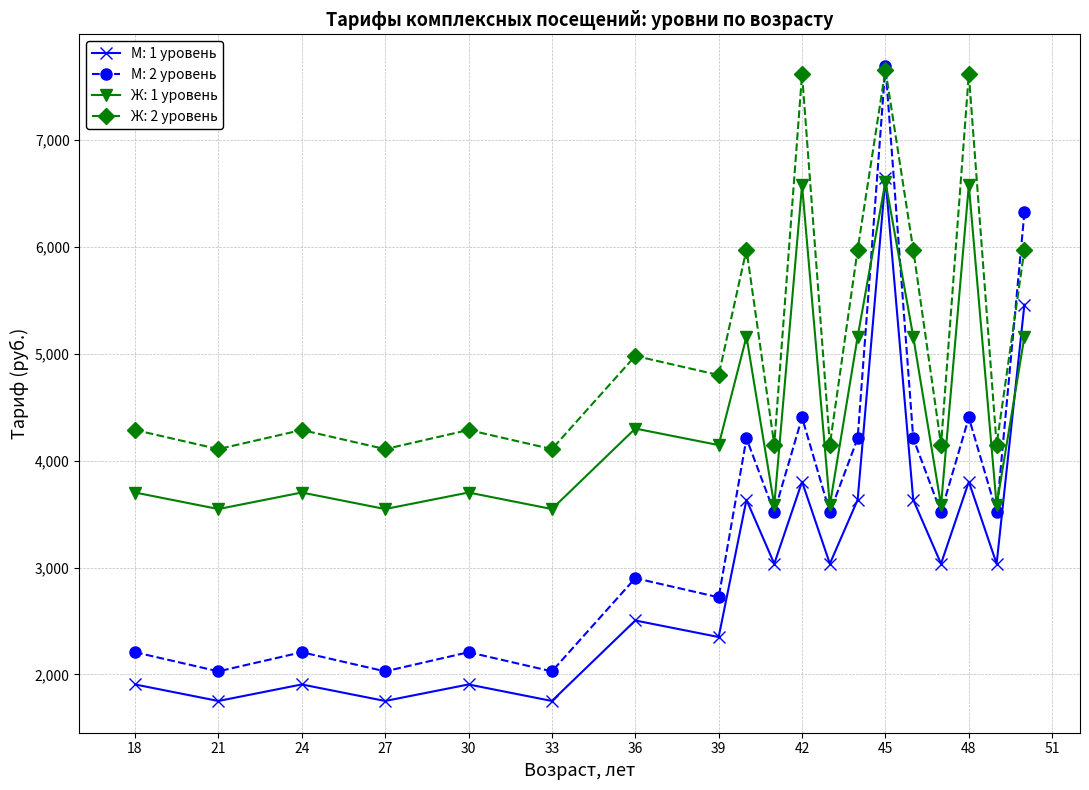

List the series in order of their overall mean, highest first.

Ж: 2 уровень, Ж: 1 уровень, М: 2 уровень, М: 1 уровень